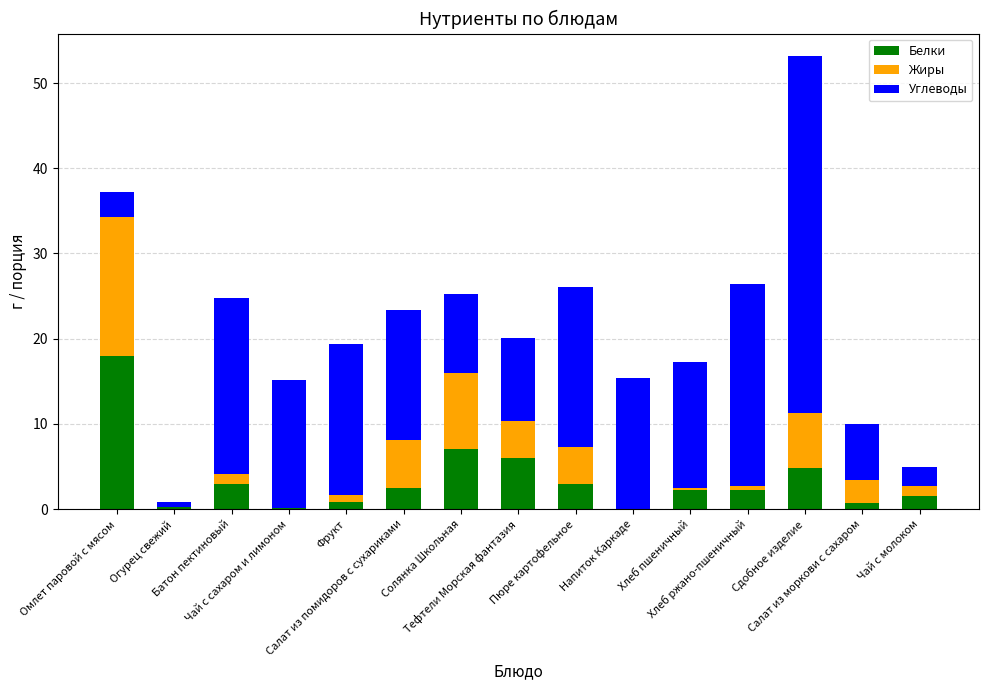

What is the highest value of the Белки series?

17.9